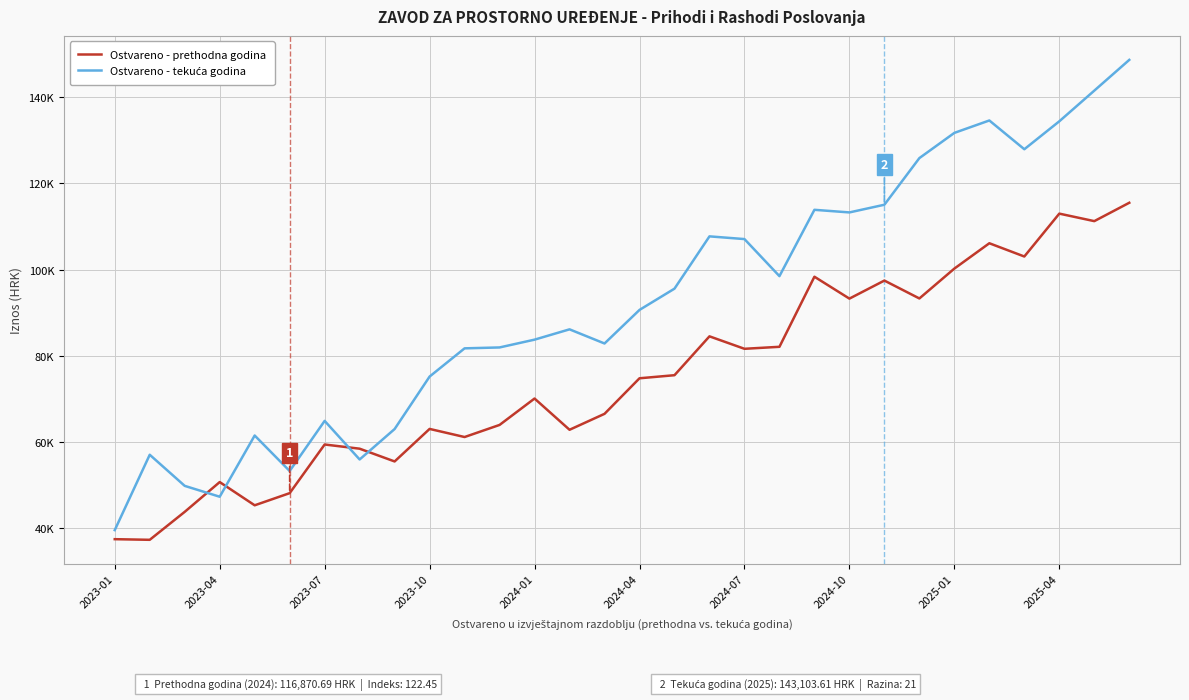

Is this an area chart (filled region under the line)?

No